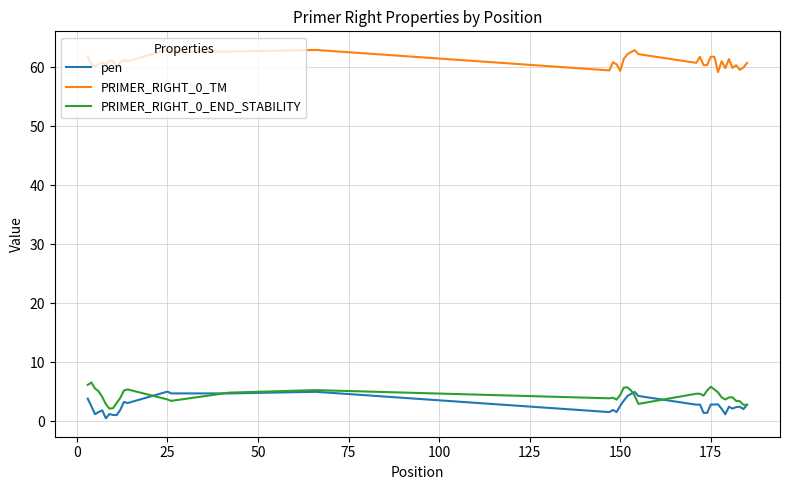

True or false: PRIMER_RIGHT_0_END_STABILITY and PRIMER_RIGHT_0_TM cross at least once.

False